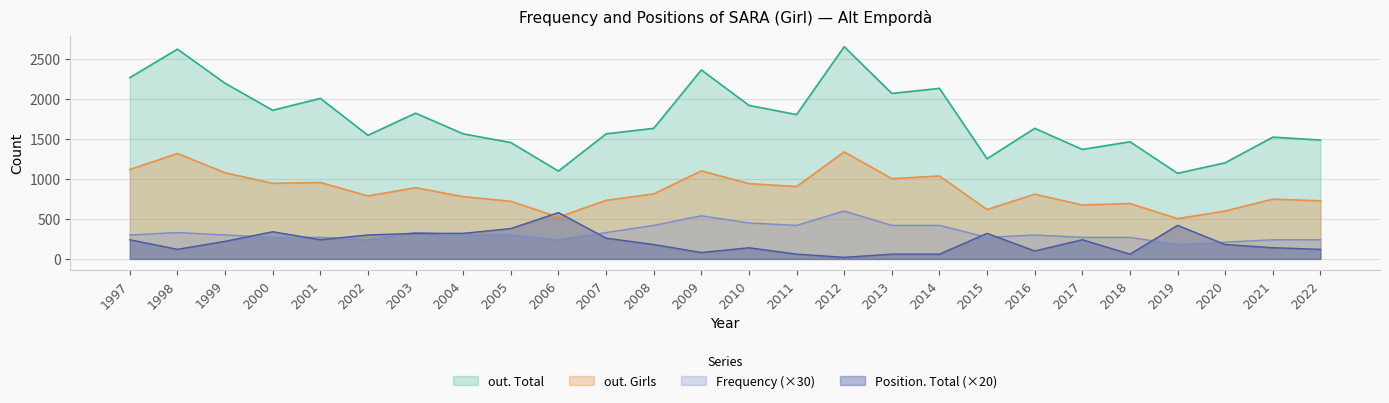

At how many categories does at least one series exceed 706?

26